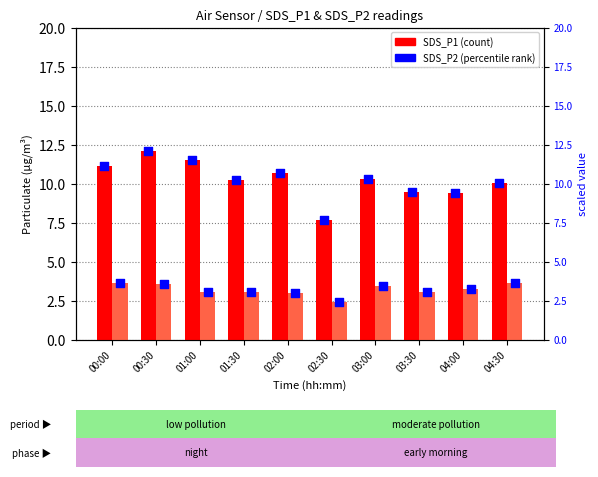

Which series reaches the minimum Y coordinate?

SDS_P2